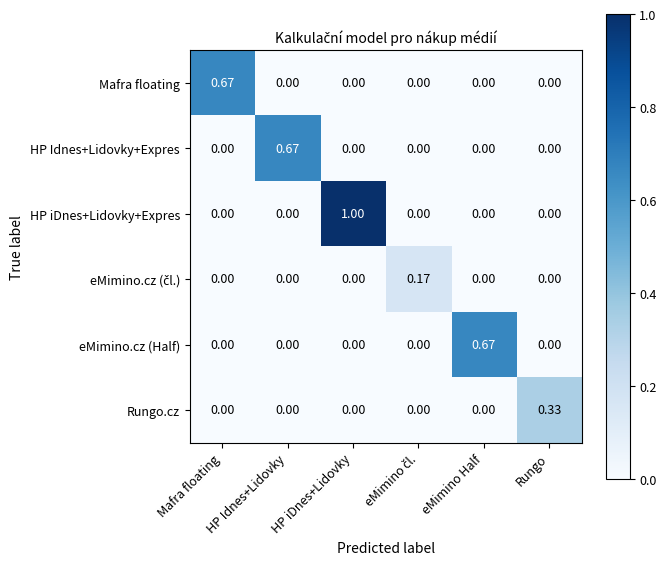

At which category does the chart reach its peak across all series?

HP iDnes+Lidovky